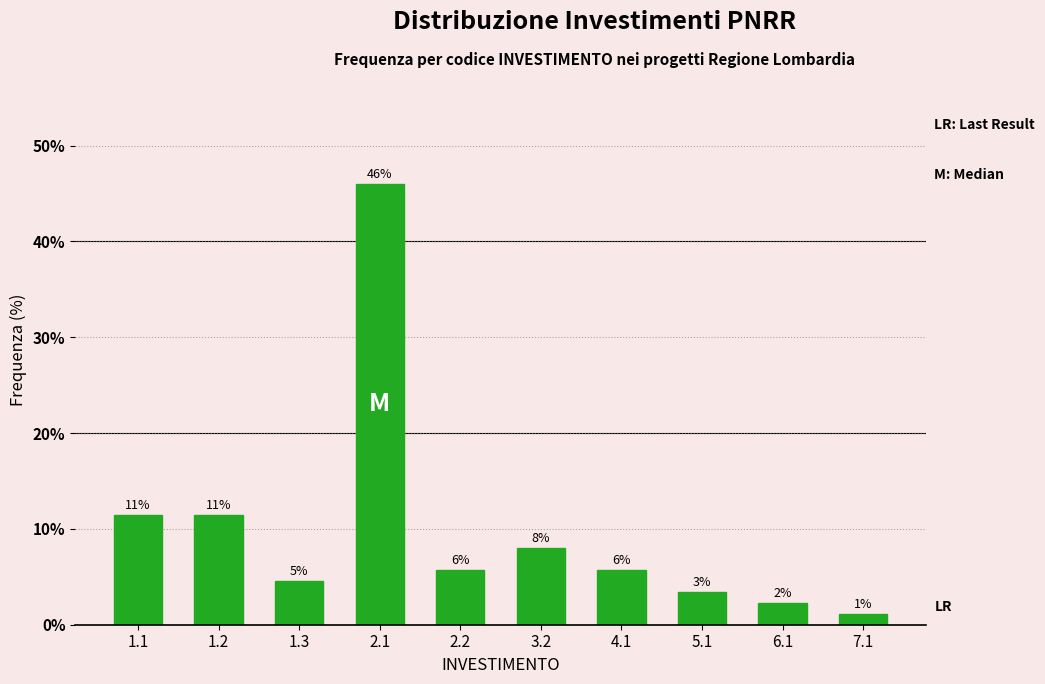

How many bars are there in total?

10